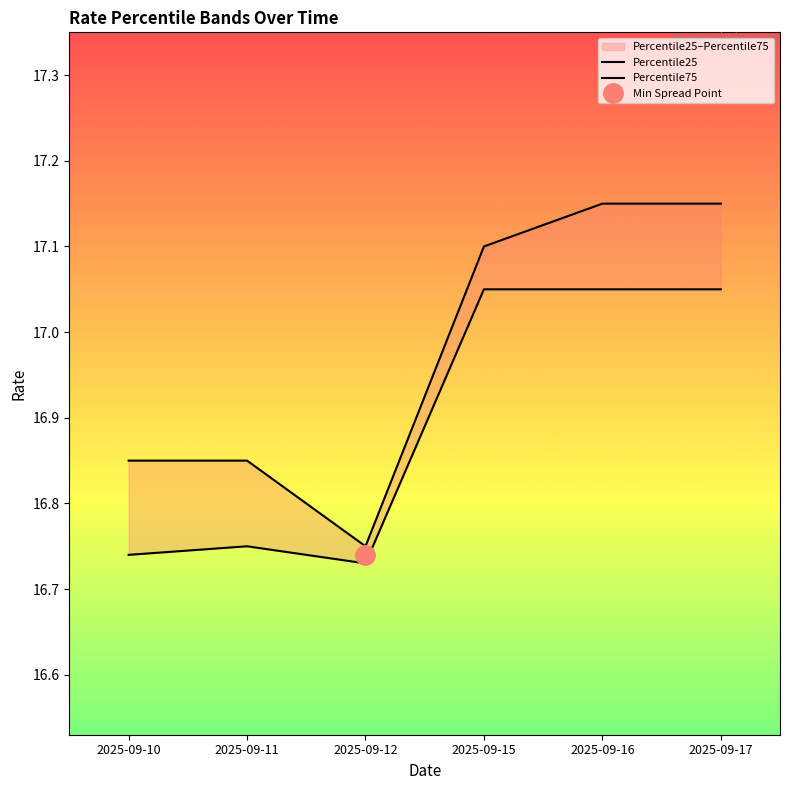

True or false: Percentile25 and Percentile75 cross at least once.

False